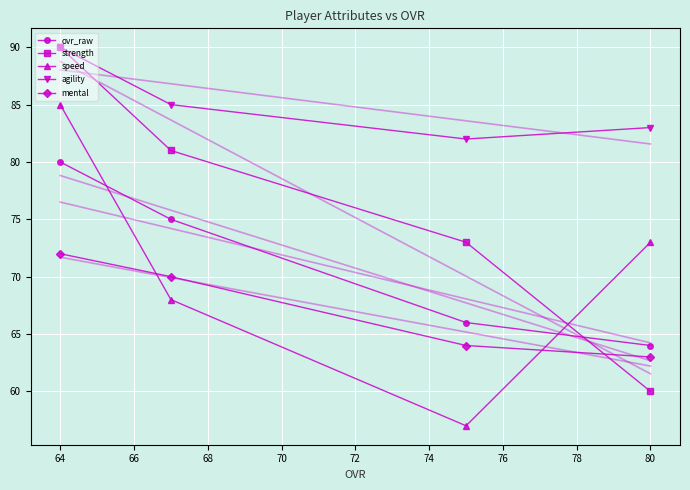

Reading left to right, transcribe all the data shown in this chart.

ovr_raw: 80	75	66	64
strength: 90	81	73	60
speed: 85	68	57	73
agility: 90	85	82	83
mental: 72	70	64	63